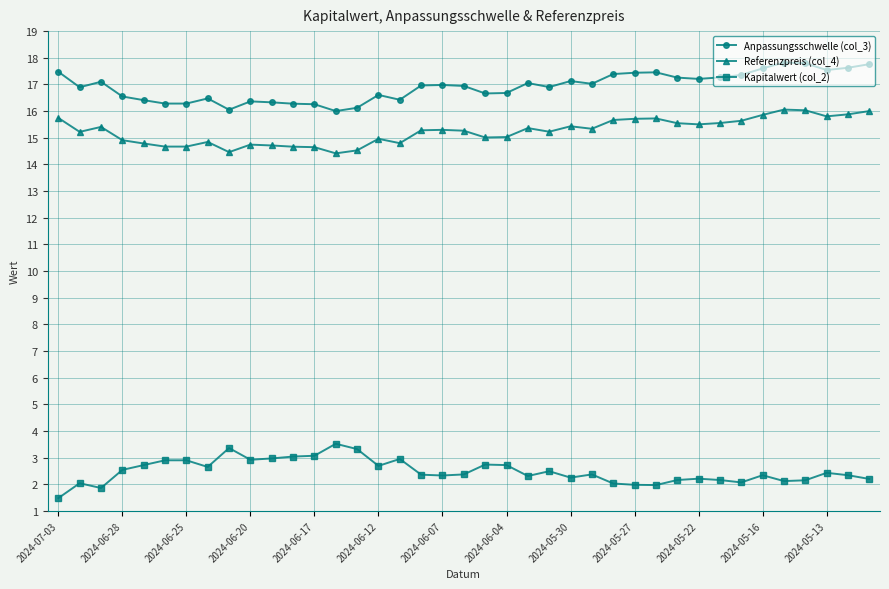

What is the difference between the maximum and second lowest values in the Anpassungsschwelle (col_3) series?

1.8